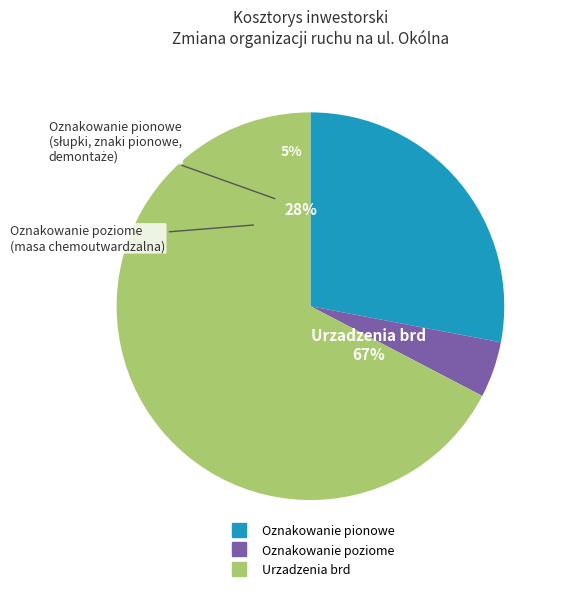

Rank the categories by value from highest to lowest.

Urzadzenia brd, Oznakowanie pionowe, Oznakowanie poziome